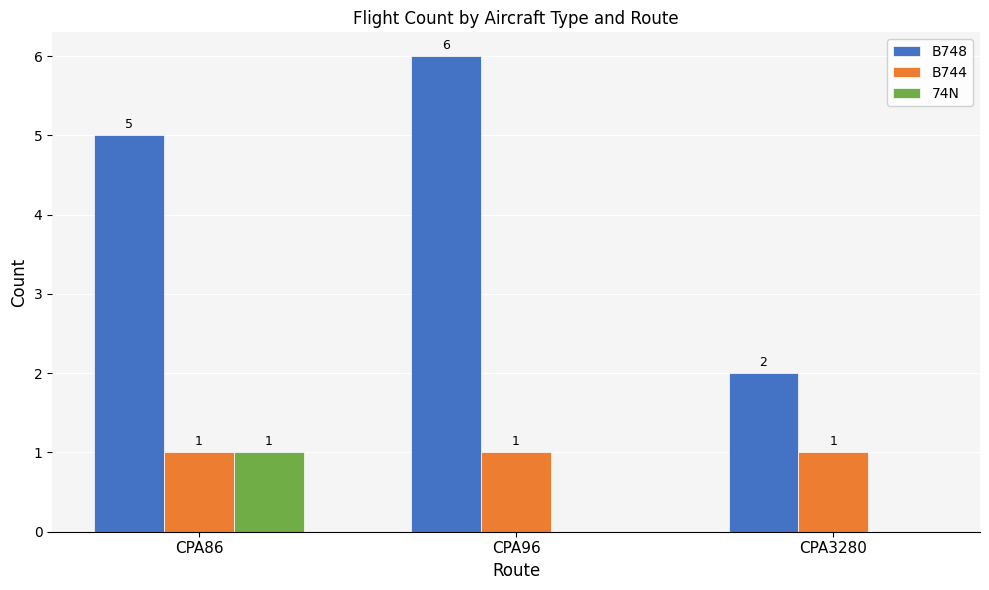

Between CPA86 and CPA3280, which series saw the biggest shift?

B748